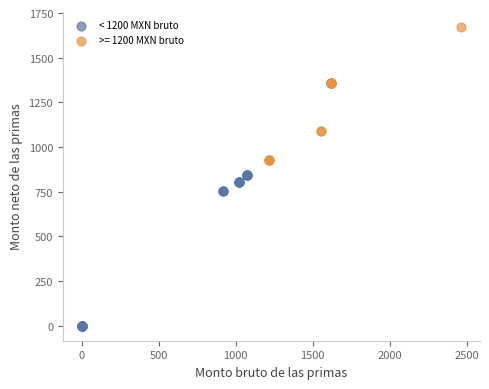

Which series has the largest Y range (max minus min)?

< 1200 MXN bruto